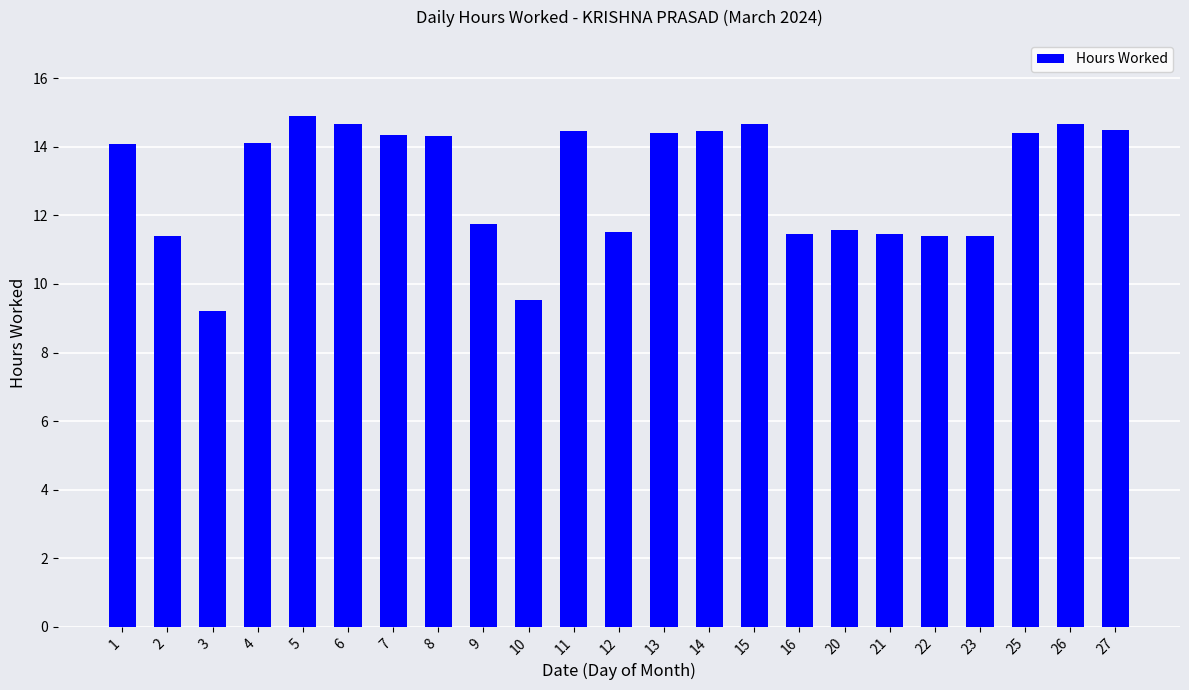

At which category does the chart reach its peak across all series?

5